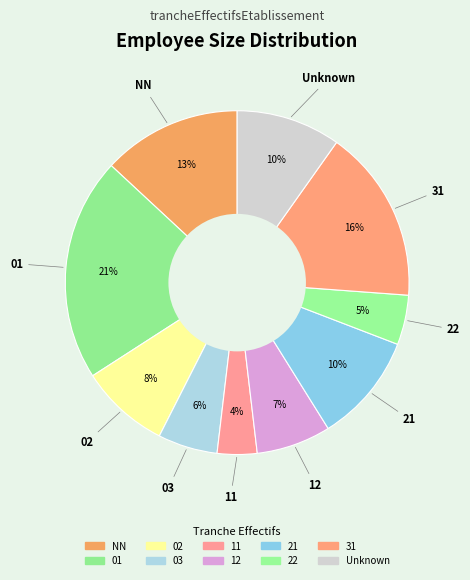

Which category has the biggest portion of the pie?

01